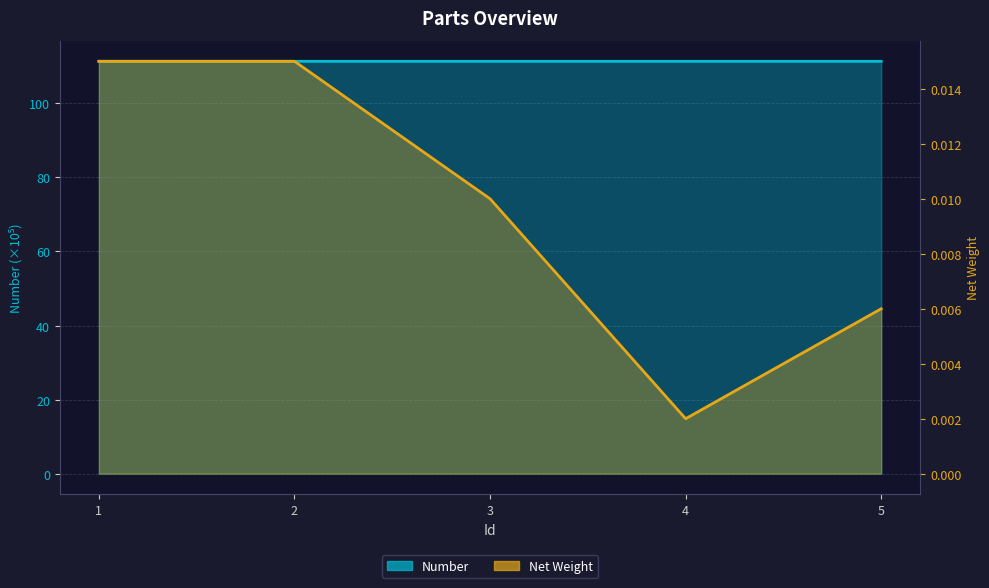

Which series has the largest total across all categories?

Number